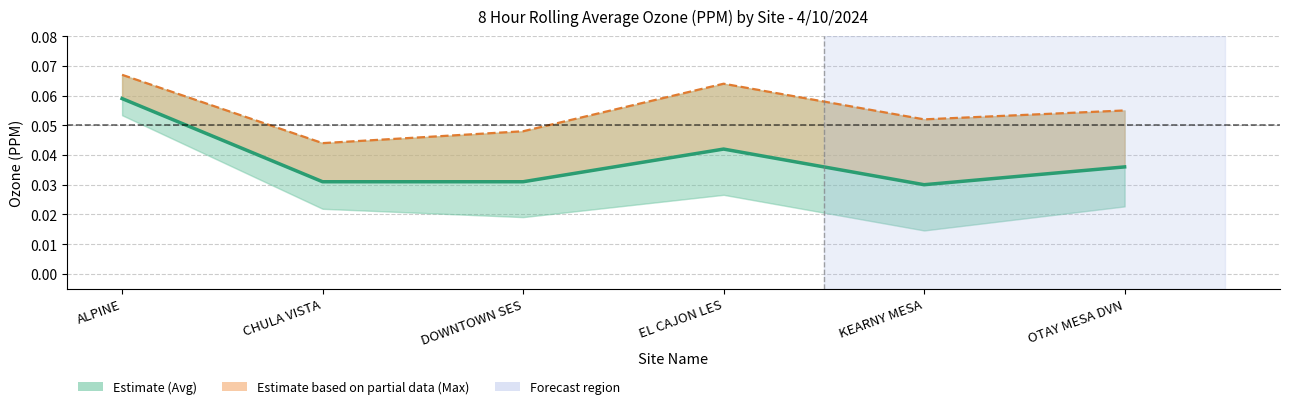

List the series in order of their overall mean, highest first.

Max (Partial), Avg (Estimate)